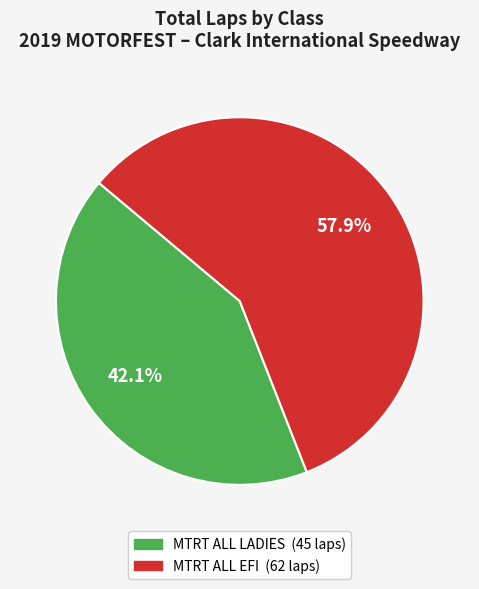

Is there a majority slice in this chart?

Yes